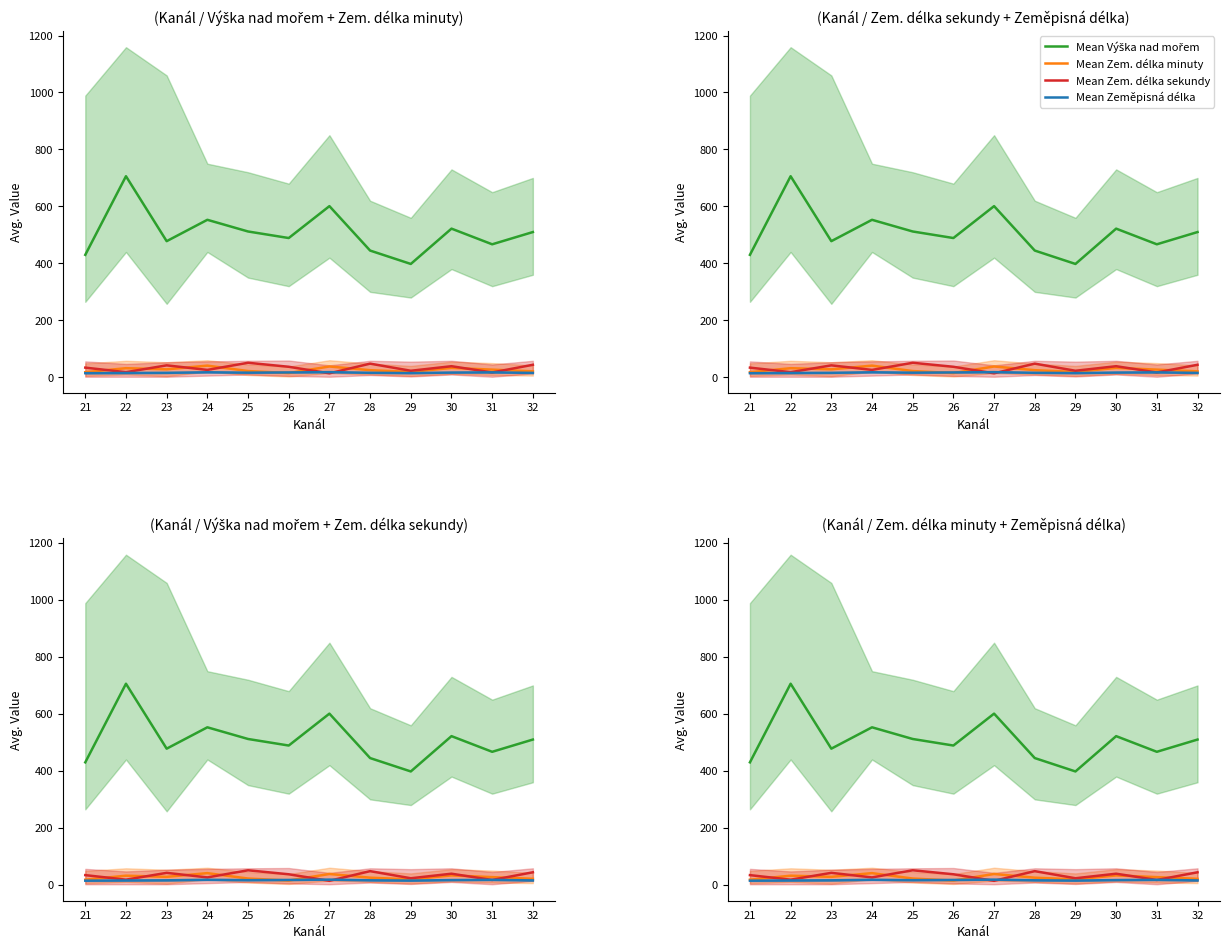

Which series has the largest total across all categories?

Mean Výška nad mořem